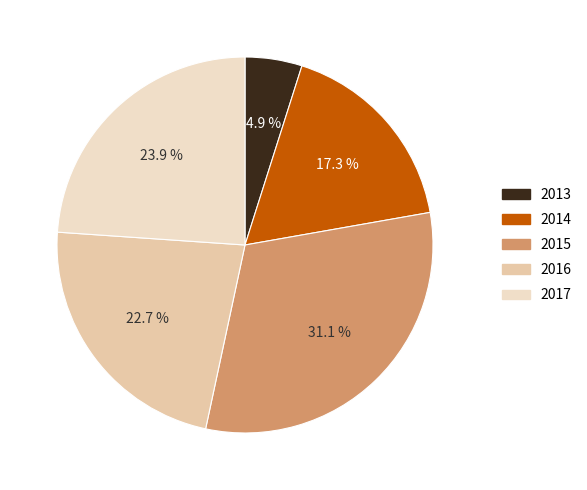

Combined, what portion of the pie is 2016 and 2017?

46.6%